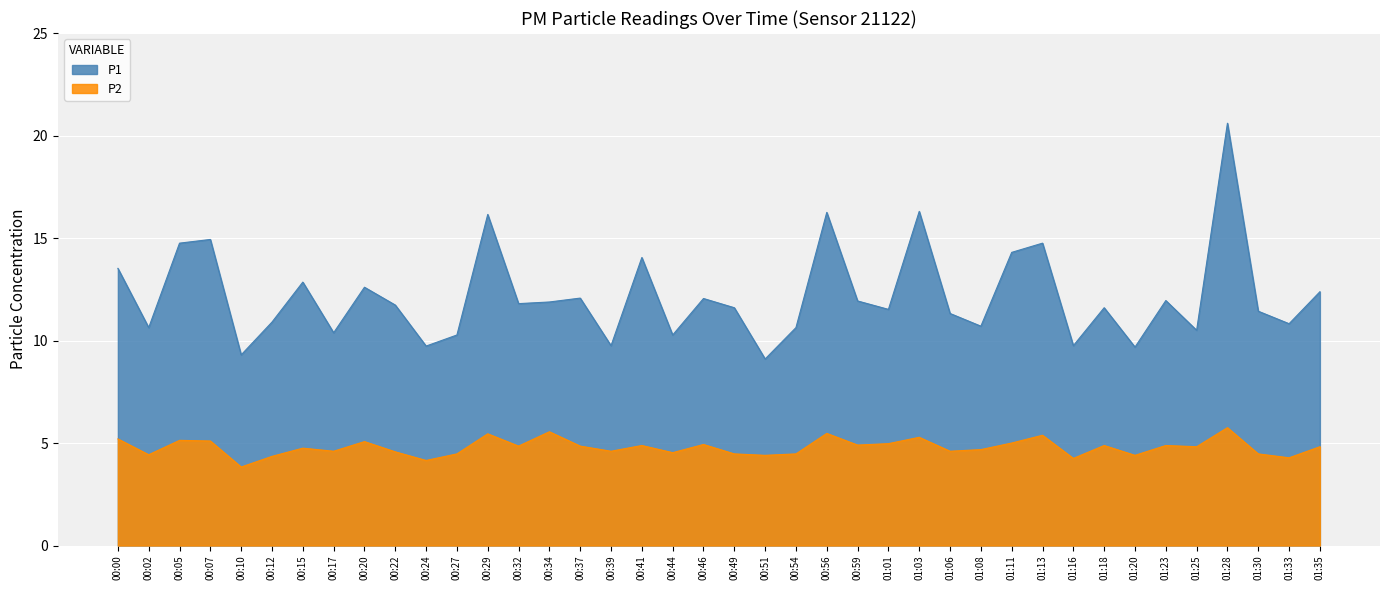

Rank the categories by P2 value from highest to lowest.

01:28, 00:34, 00:56, 00:29, 01:13, 01:03, 00:00, 00:05, 00:07, 00:20, 01:11, 01:01, 00:46, 00:59, 00:41, 01:18, 01:23, 00:32, 00:37, 01:25, 01:35, 00:15, 01:08, 00:17, 00:39, 01:06, 00:22, 00:44, 00:27, 00:49, 00:54, 01:30, 00:02, 00:51, 01:20, 00:12, 01:33, 01:16, 00:24, 00:10